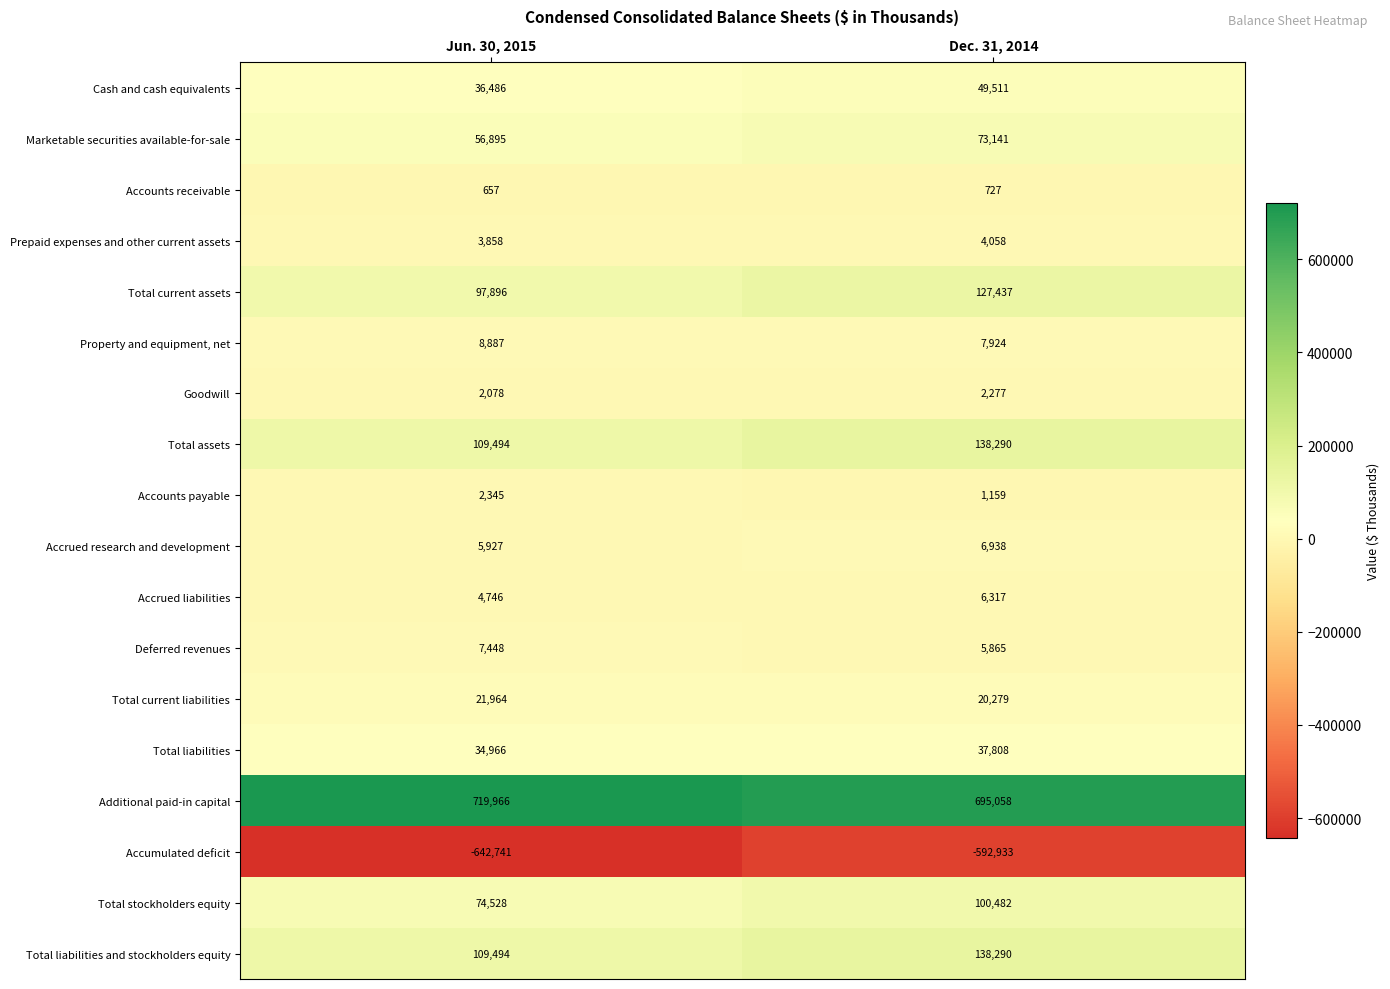

Which category has the highest value across all series?

Jun. 30, 2015